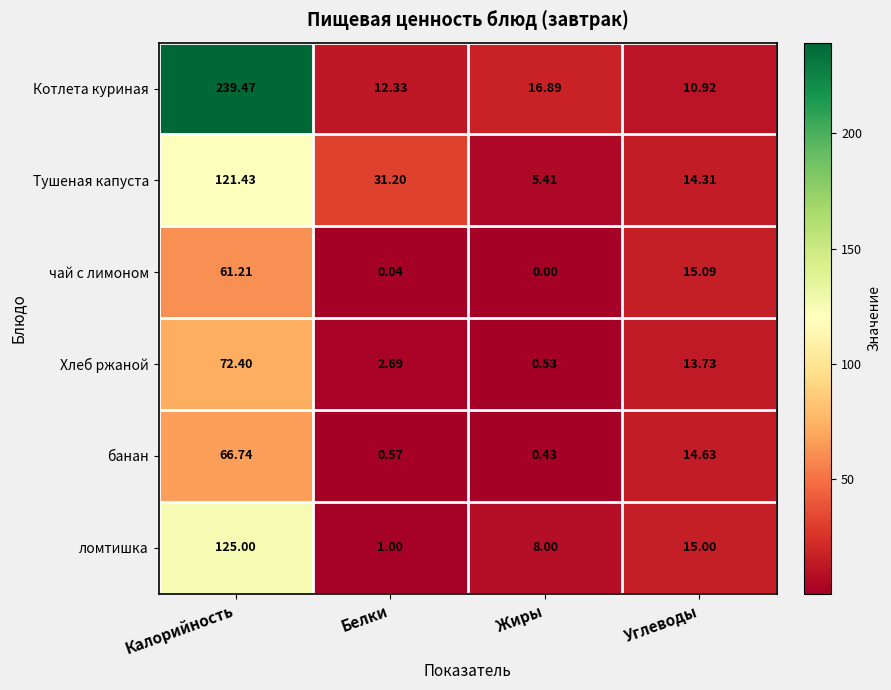

Which label corresponds to the largest value in the chart?

Калорийность